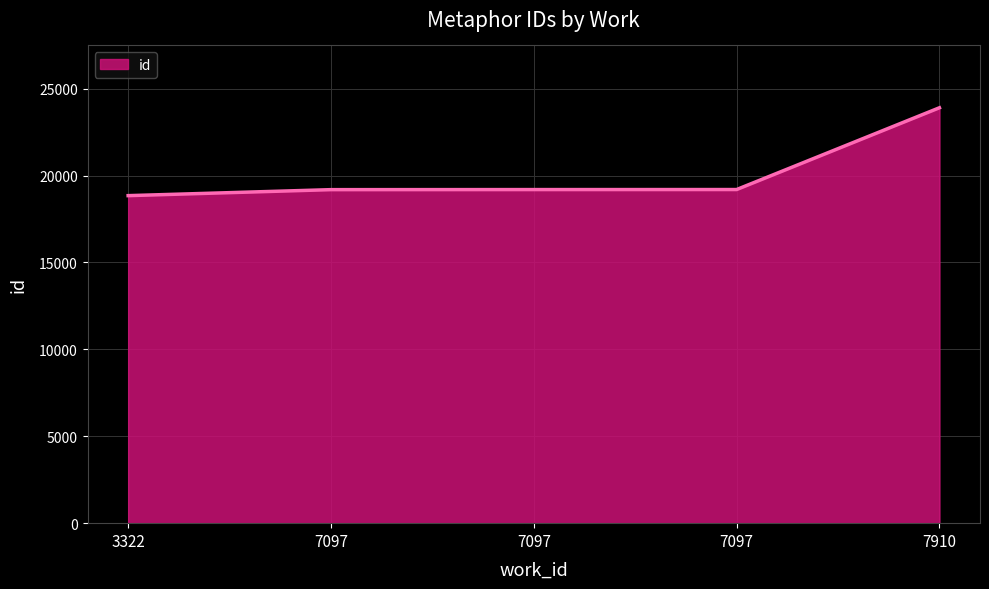

True or false: the data has more than 0 interior local peaks.

False